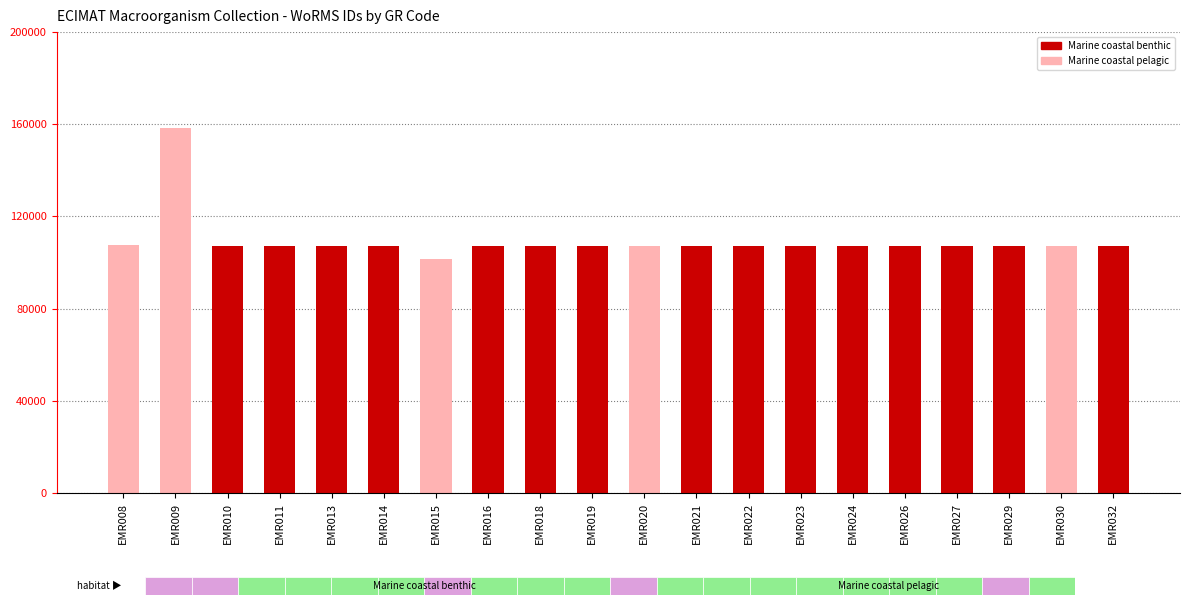

How many bars are there in total?

20